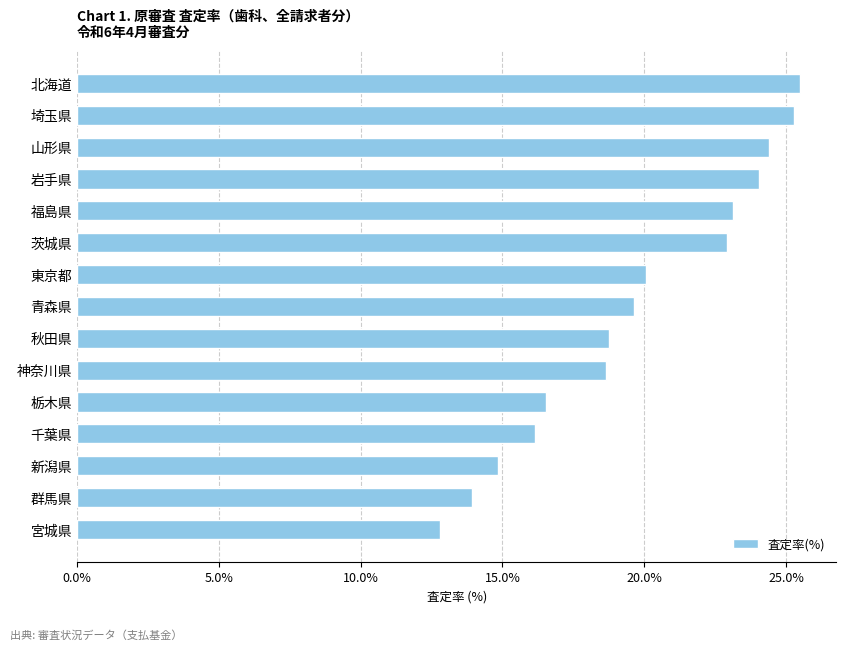

True or false: the data shows 25.3 at 埼玉県.

True